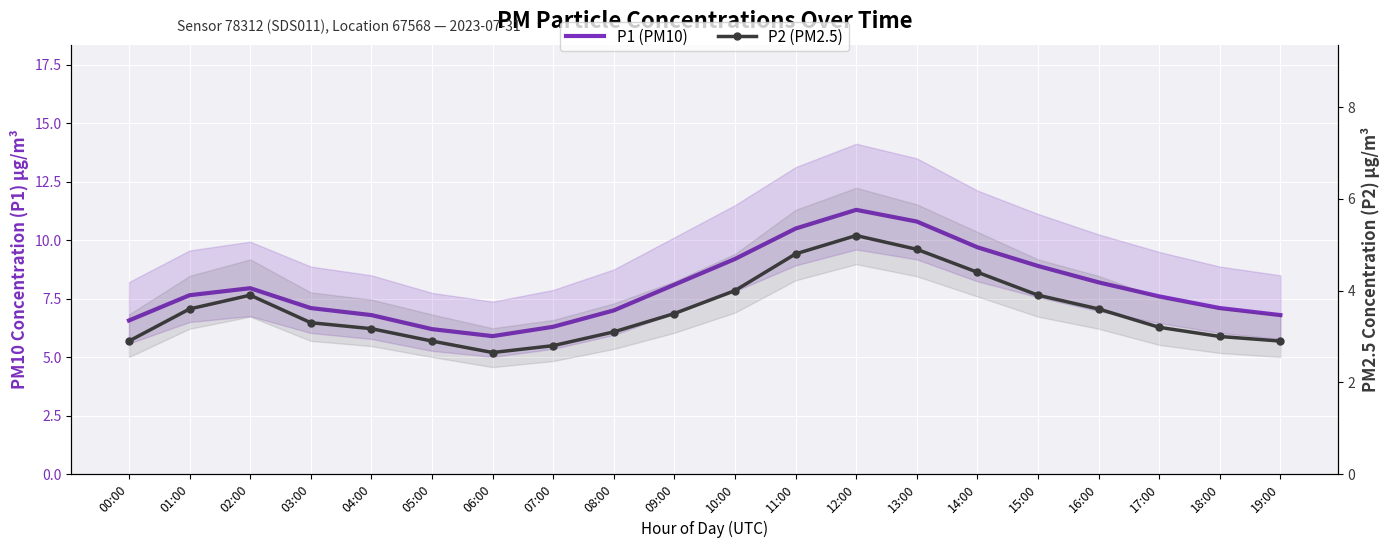

What is the total value across all series at 05:00?

9.1